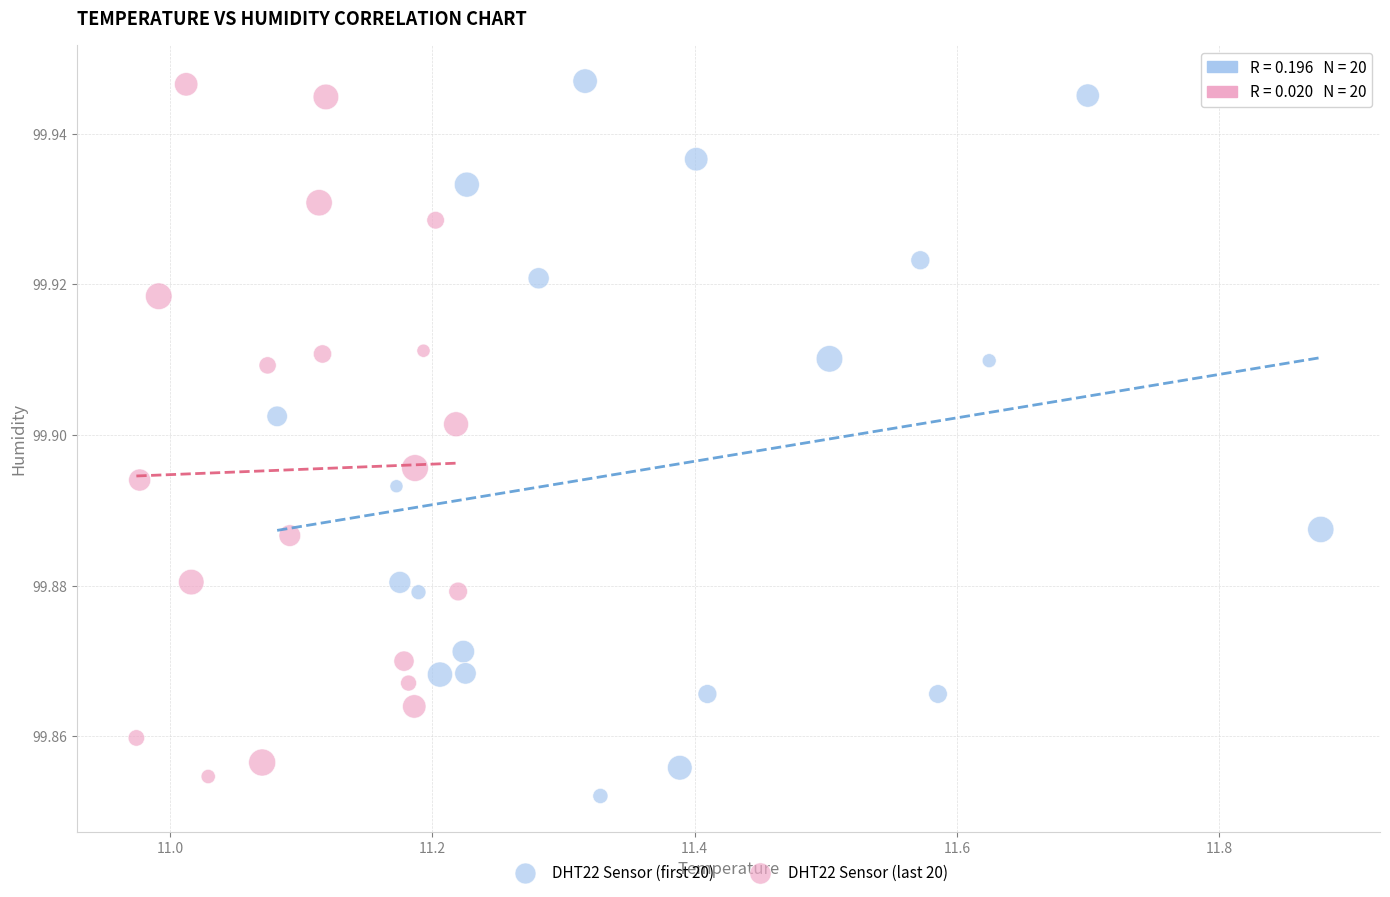

What are all the series names shown in the legend?

DHT22 Sensor (first 20), DHT22 Sensor (last 20)